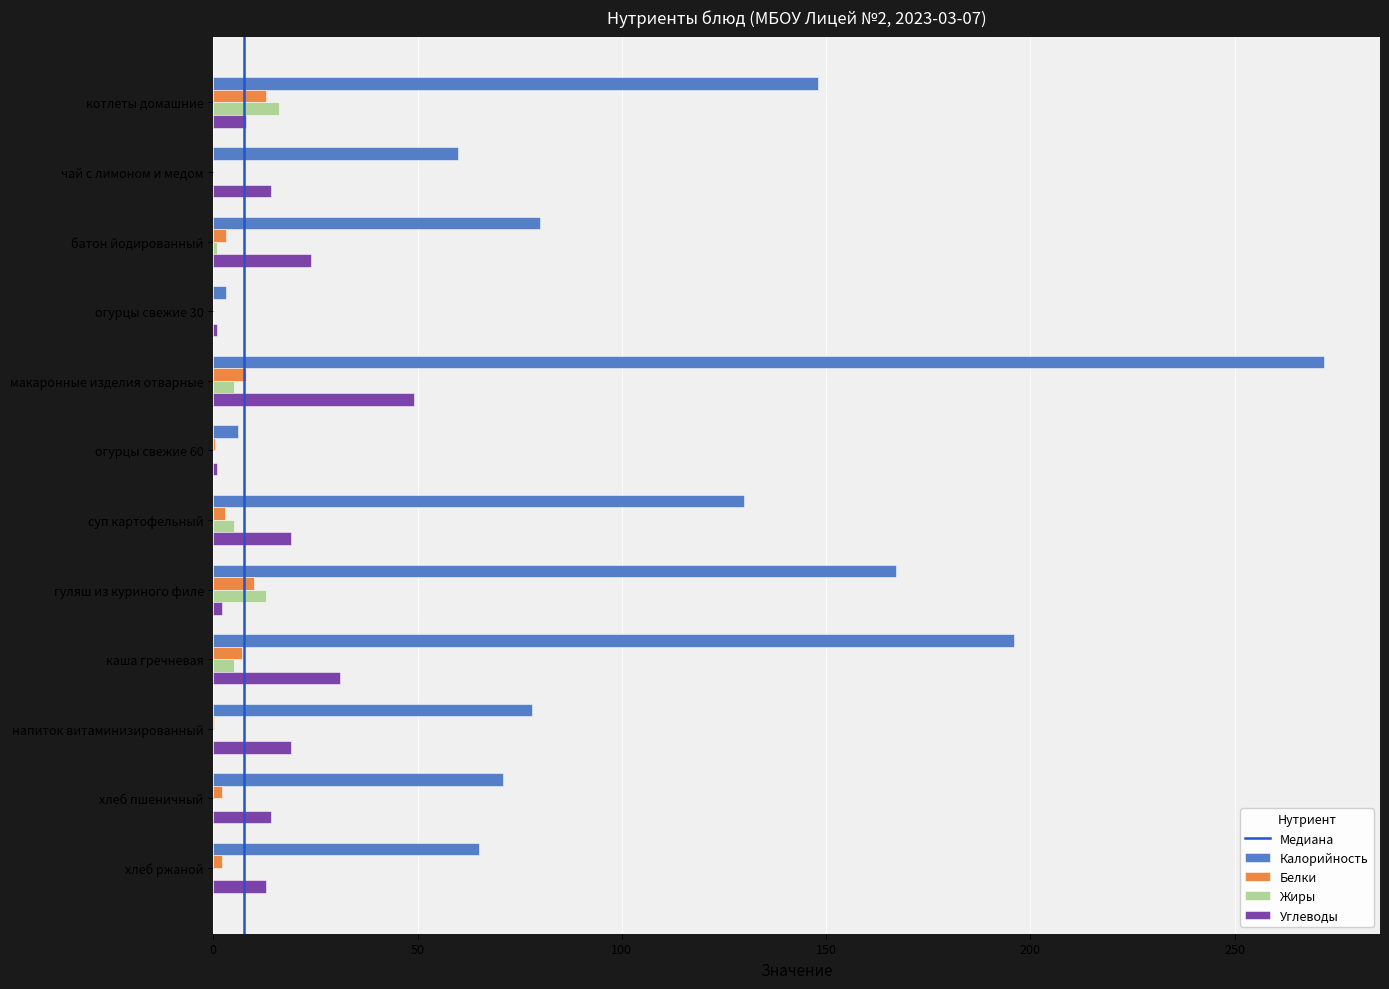

True or false: Углеводы has a value of 19.0 at суп картофельный.

True